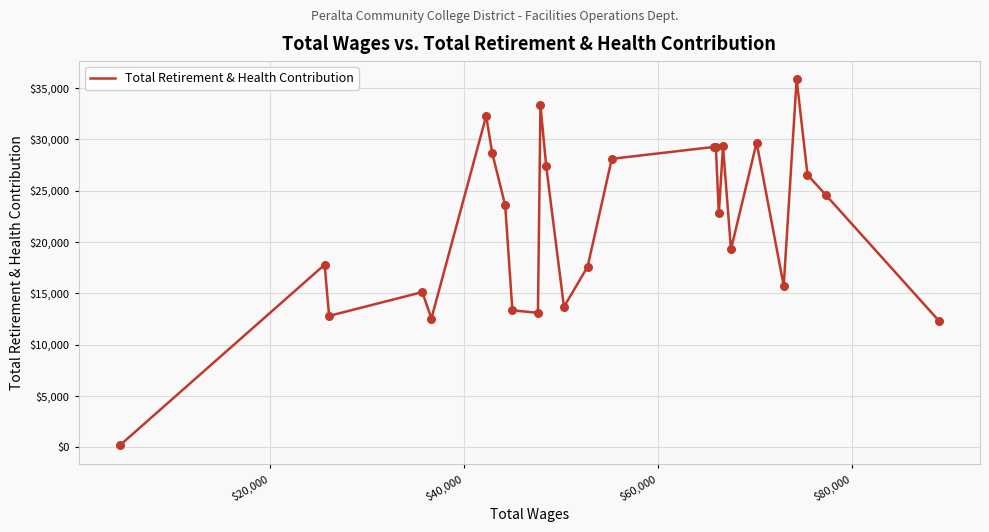

What is the difference between the maximum and minimum values?

35694